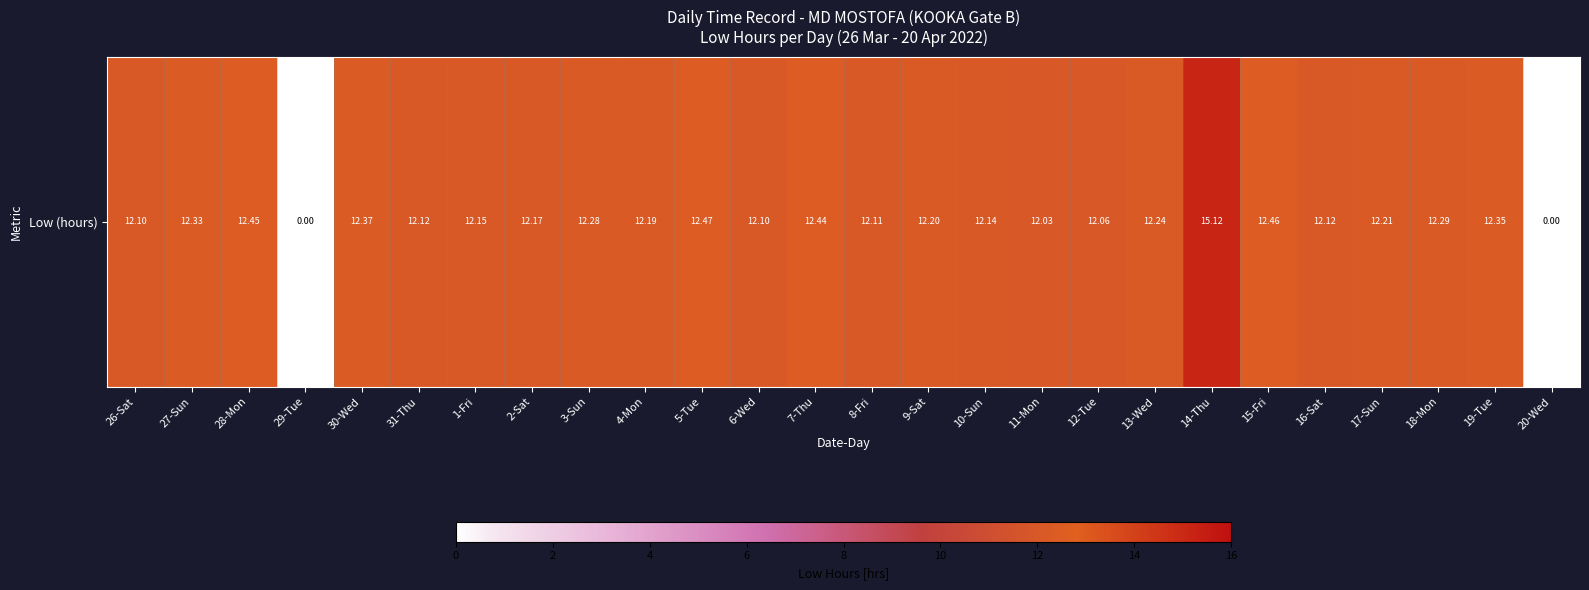

At which category does the chart reach its minimum across all series?

29-Tue